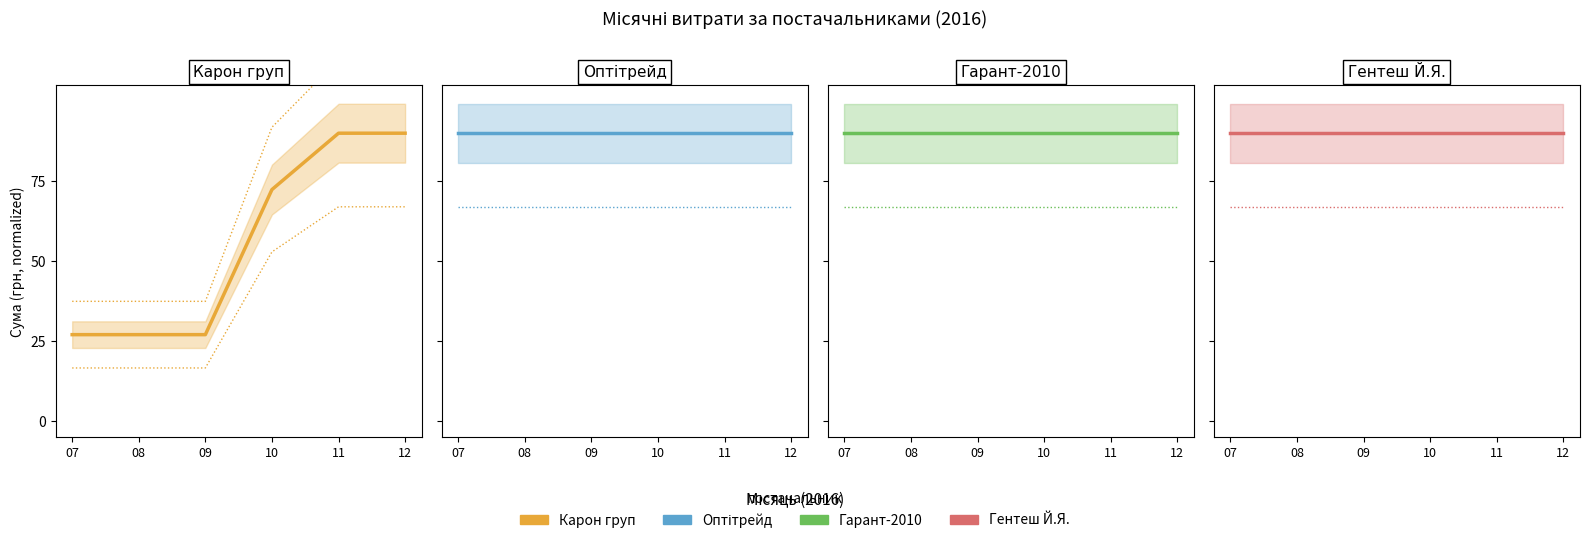

What is the difference between the highest and lowest values at 10?

17.6